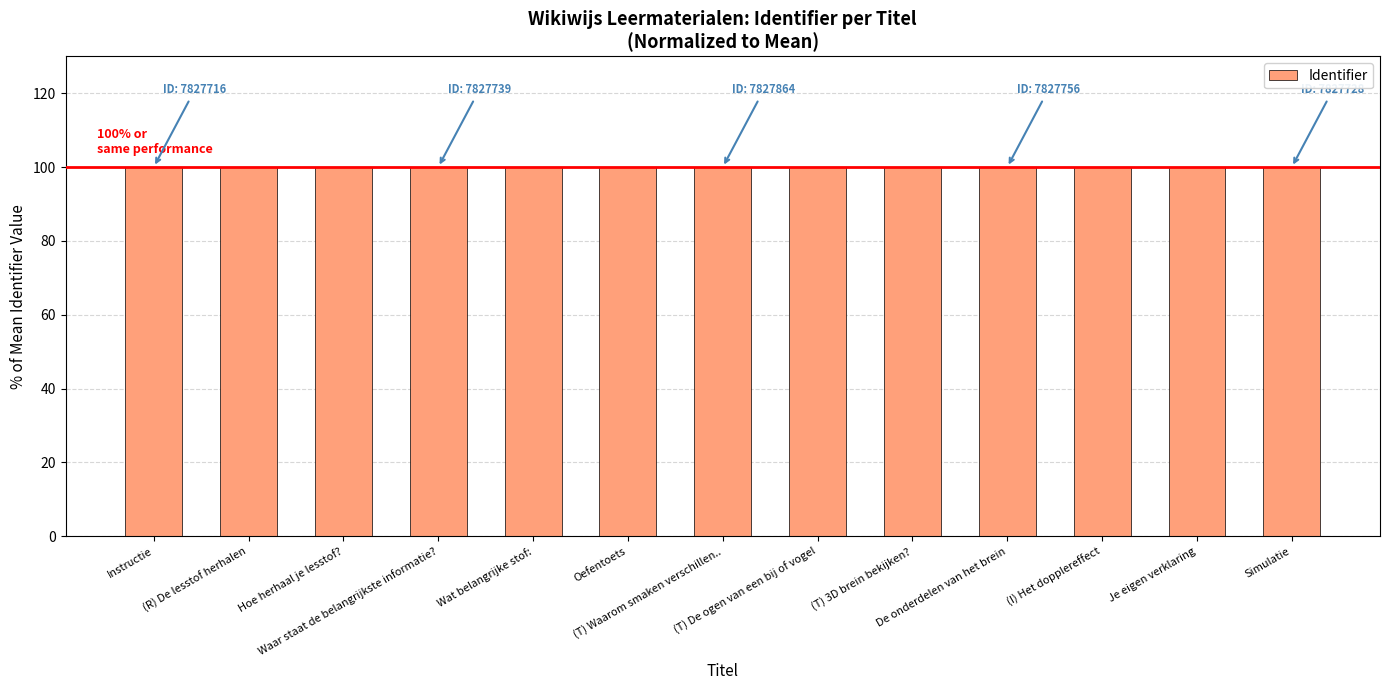

What is the greatest value displayed?

100.0